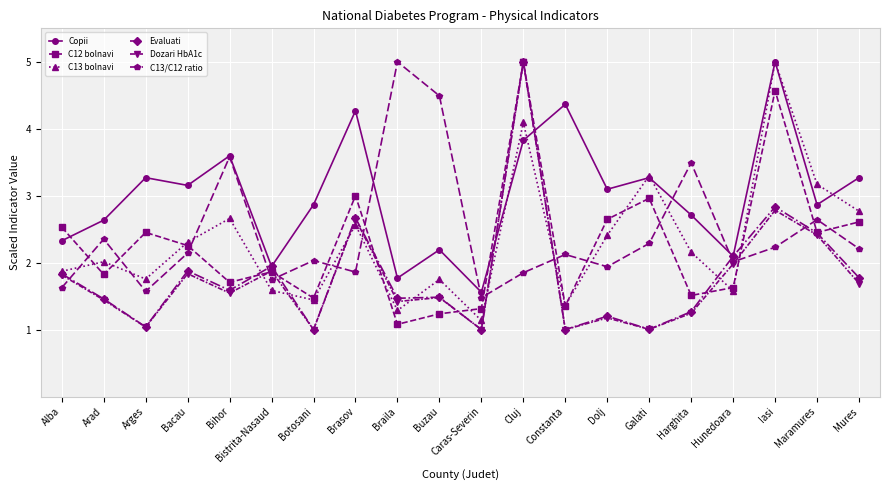

Where is the first local maximum for Evaluati?

Bacau